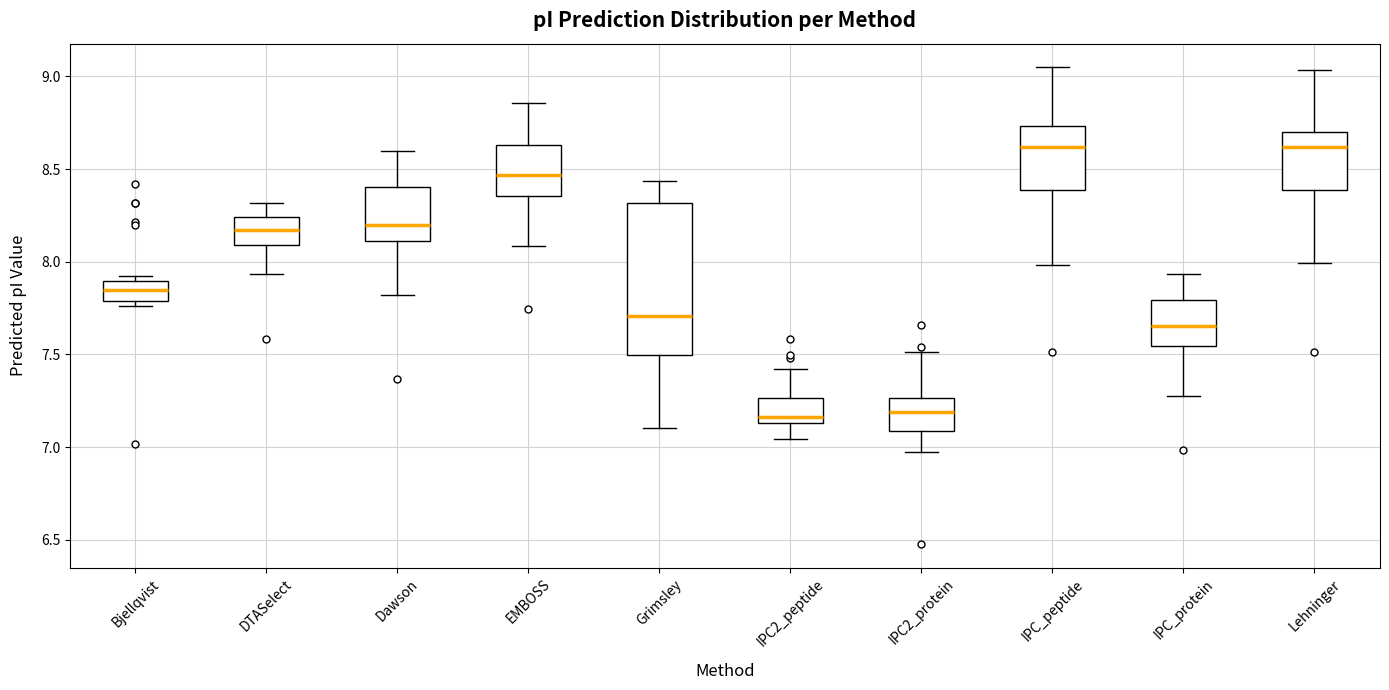

Where is the lower edge of the box for IPC2_peptide on the y-axis? The values are not printed on the chart, so give them approximately, as read against the axis.

7.15